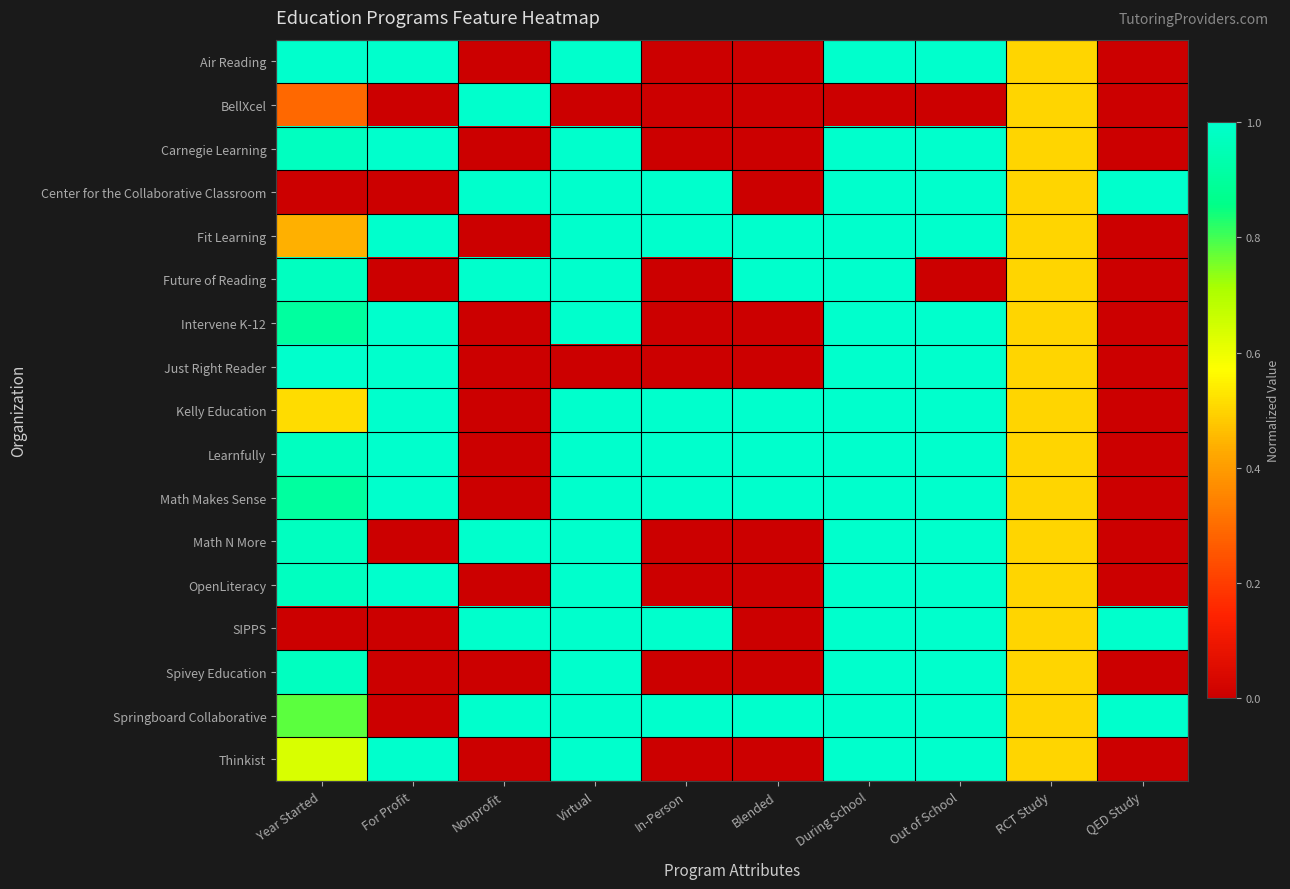

What is the difference between the highest and lowest values at For Profit?

1.0